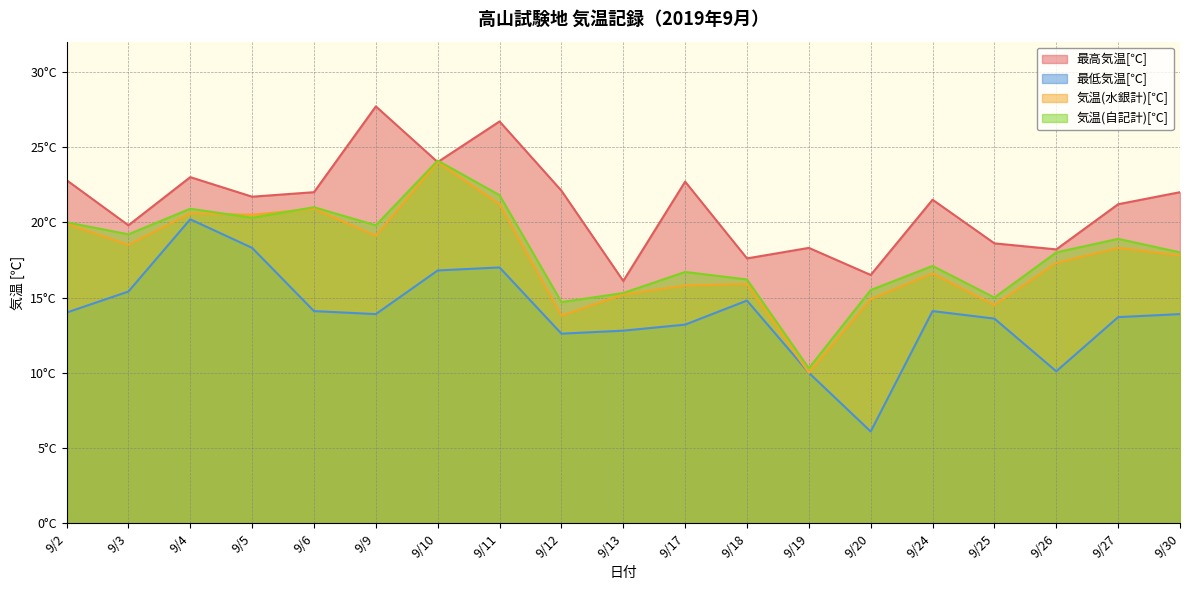

What is the spread (max minus min) of values at 9/5?

3.4